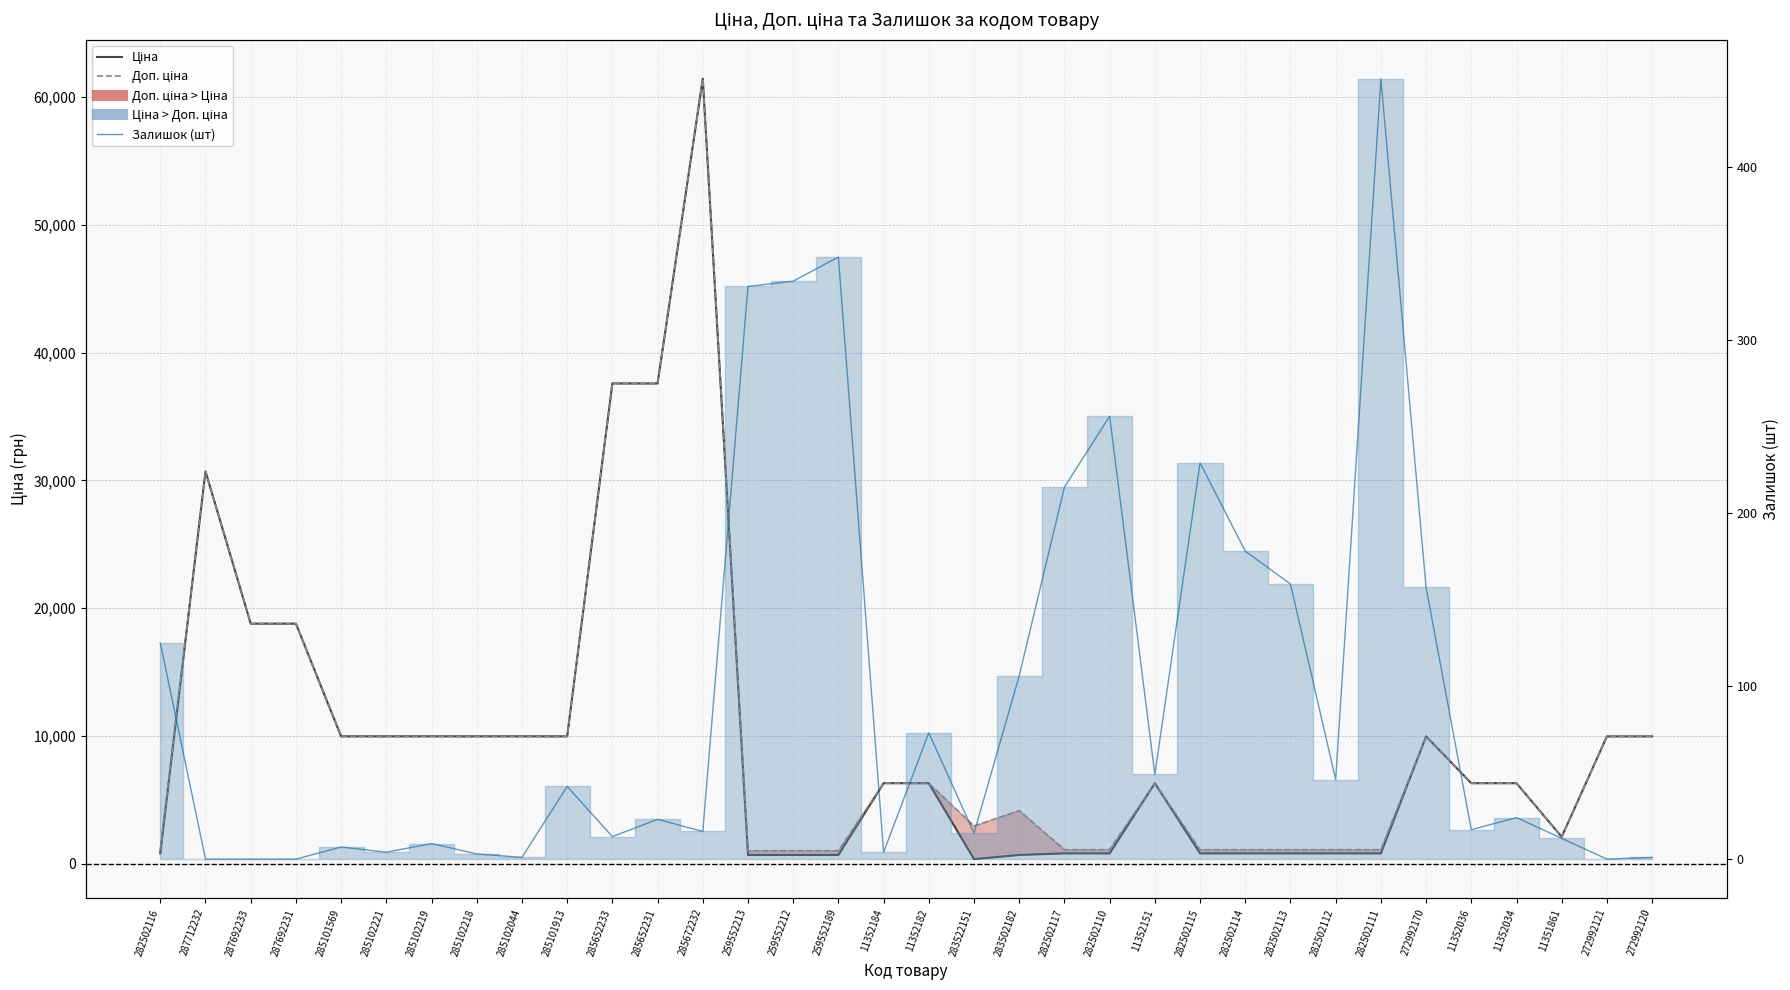

How many lines are shown in the chart?

3